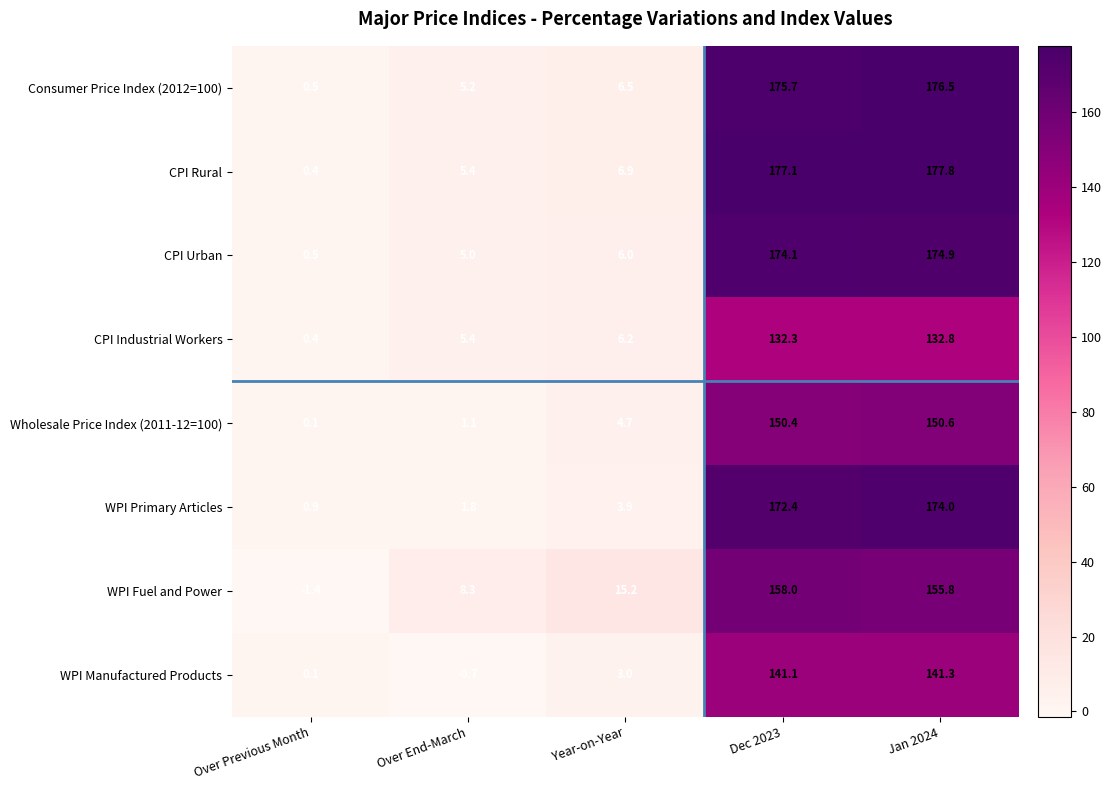

Is it true that WPI Fuel and Power equals 275.4 at Jan 2024?

False